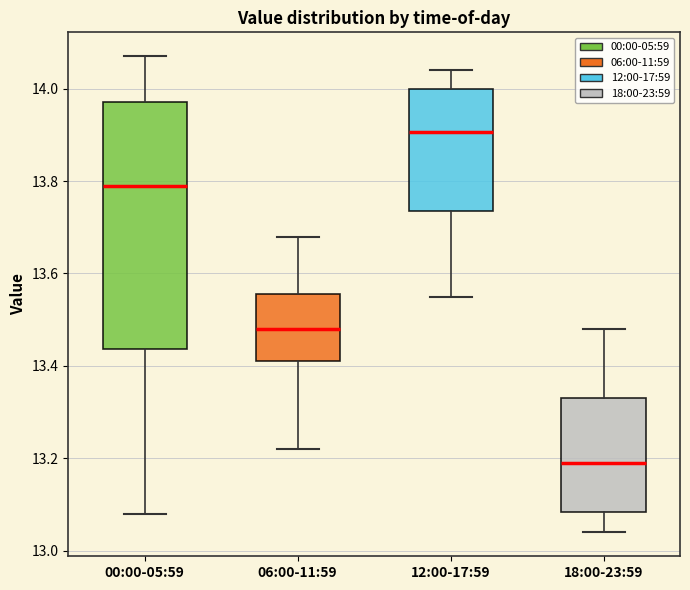

Which box's median line is the lowest?

18:00-23:59